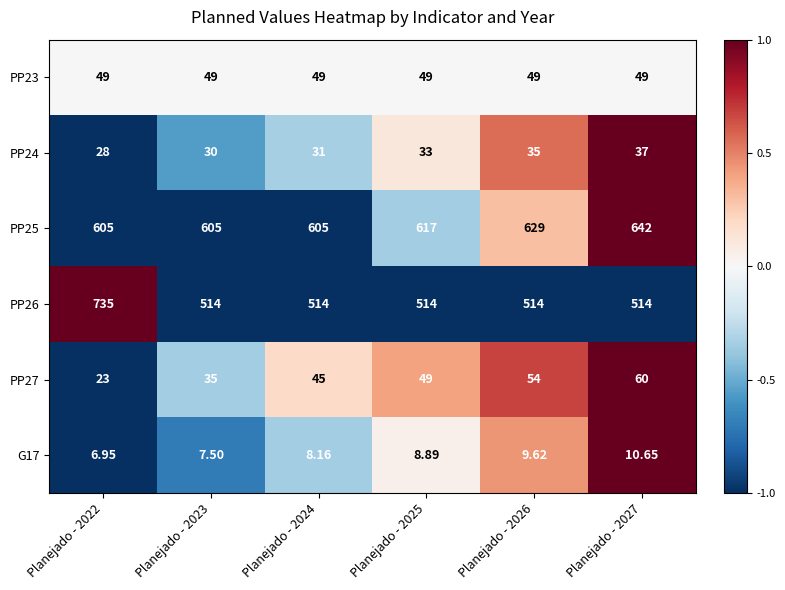

Is the value of PP27 at Planejado - 2026 greater than the value of G17 at Planejado - 2022?

Yes